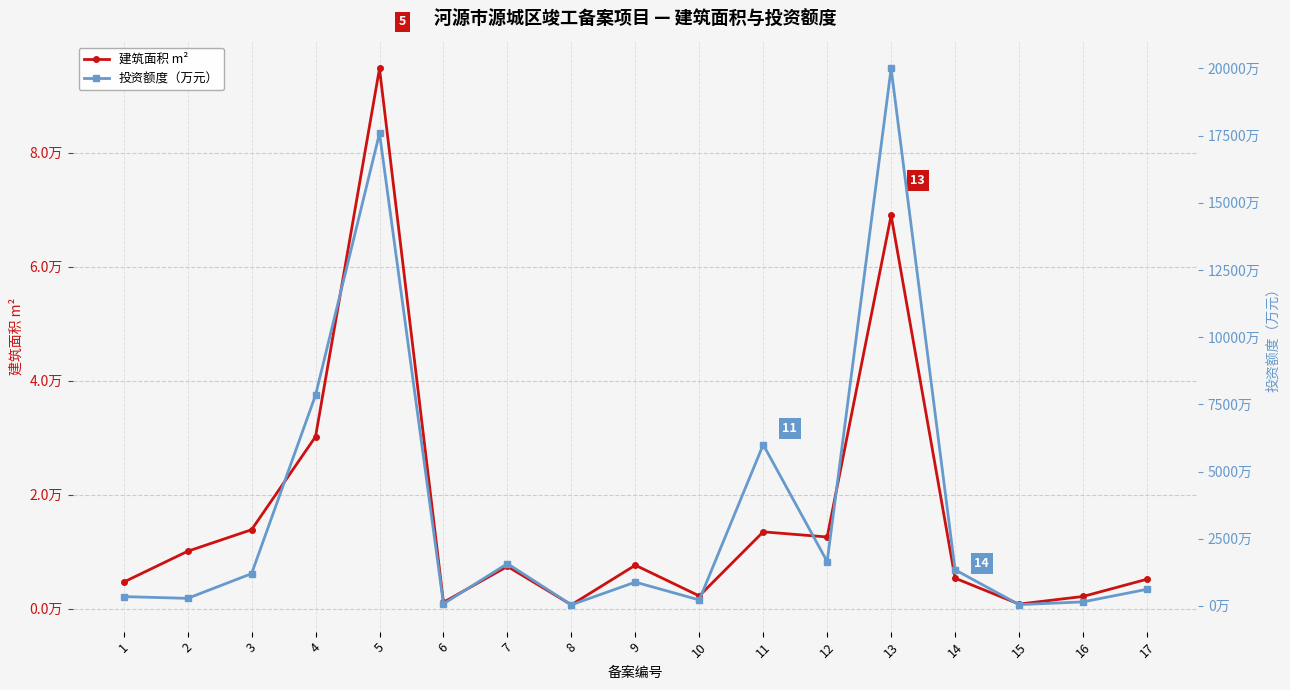

True or false: 投资额度（万元） and 建筑面积 m² intersect in this chart.

False